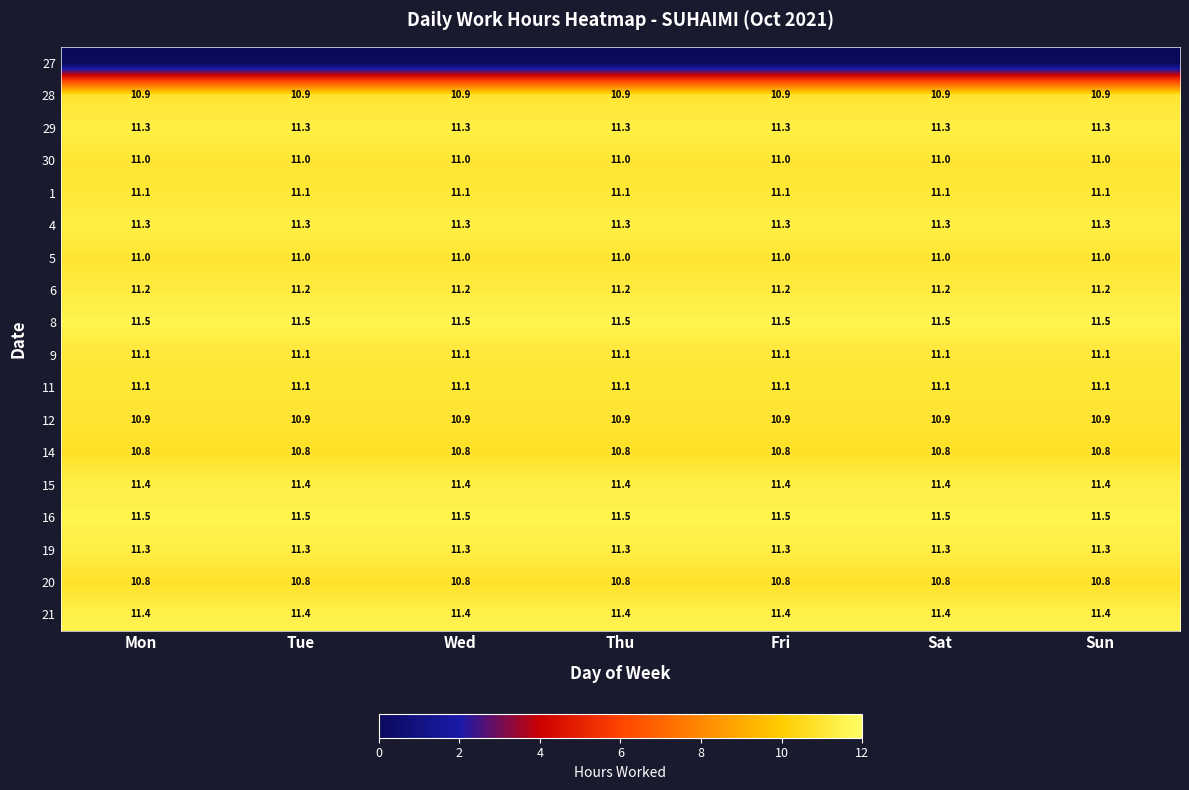

What value does the 1 series have at Fri?

11.1